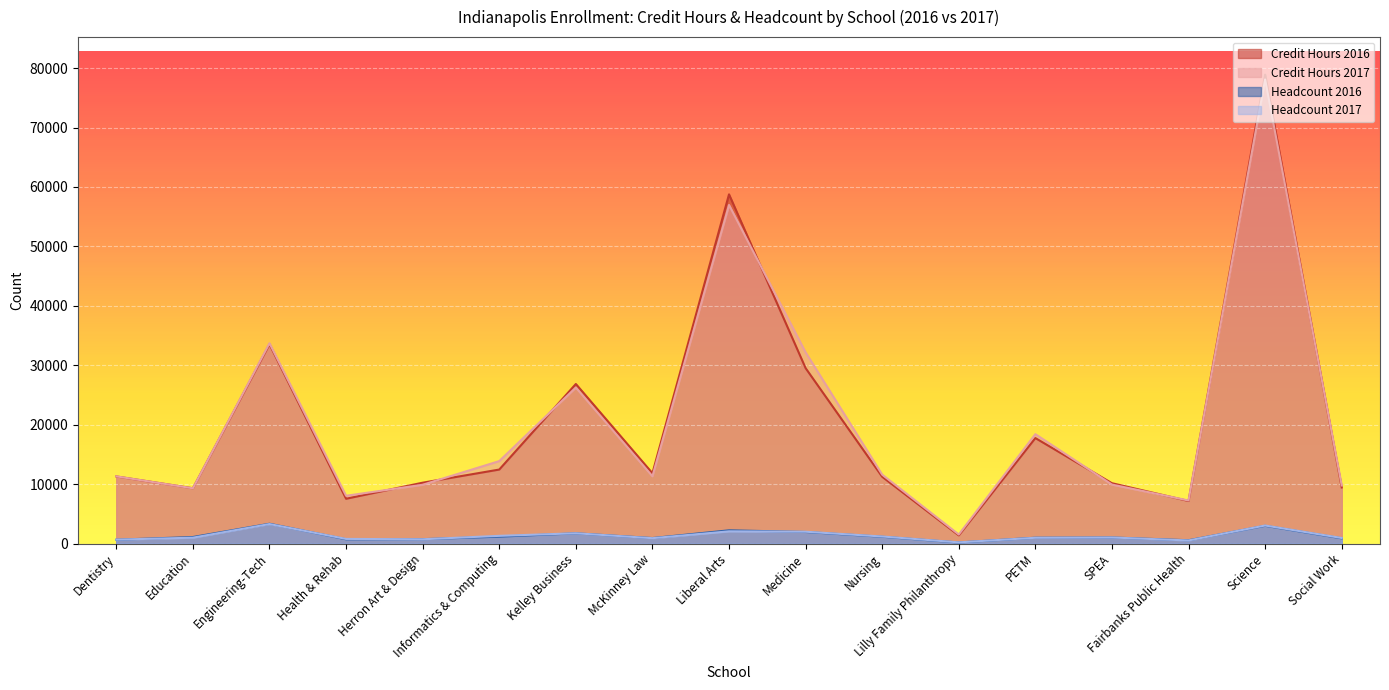

At McKinney Law, list the series in order from smallest to largest.

Headcount 2017, Headcount 2016, Credit Hours 2017, Credit Hours 2016